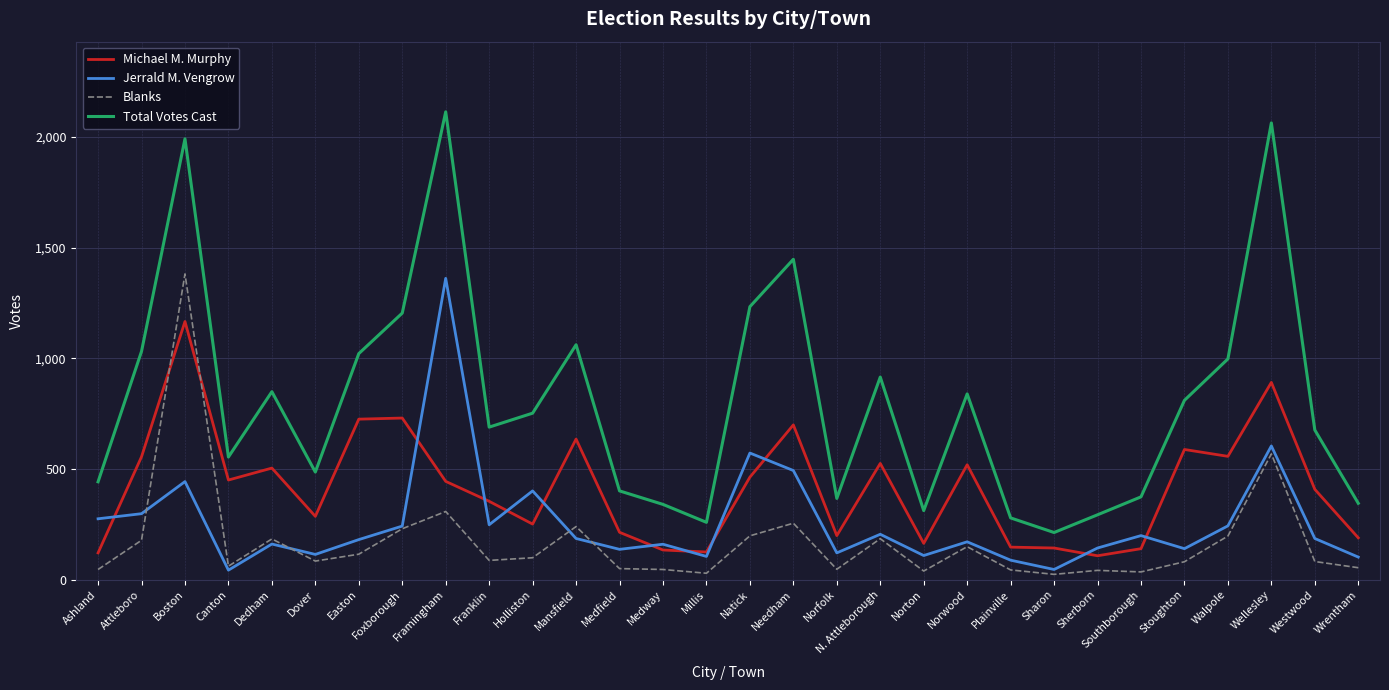

True or false: Jerrald M. Vengrow has a value of 604 at Wellesley.

True